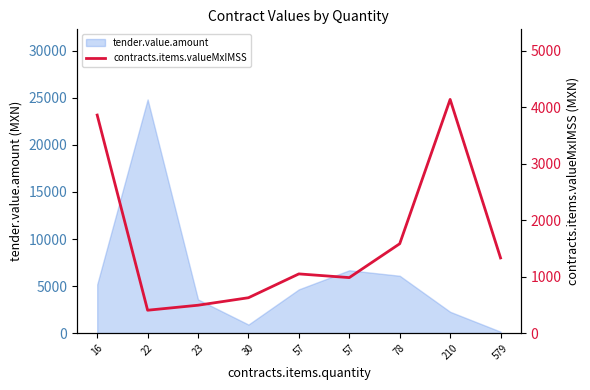

What is the value of the 3rd point from the left?

493.6